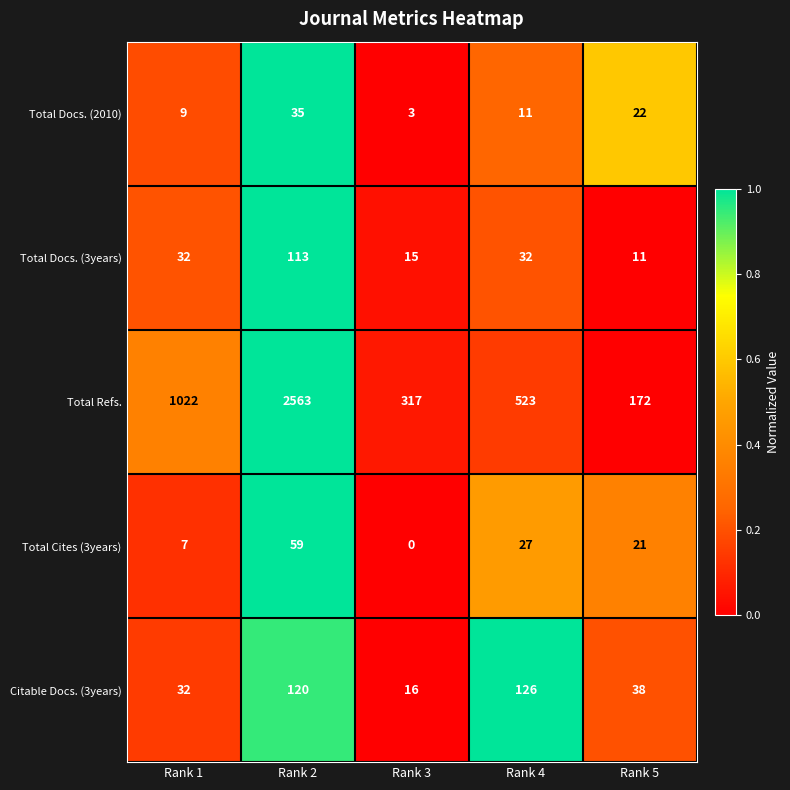

At which label does Total Docs. (3years) reach its peak?

Rank 2